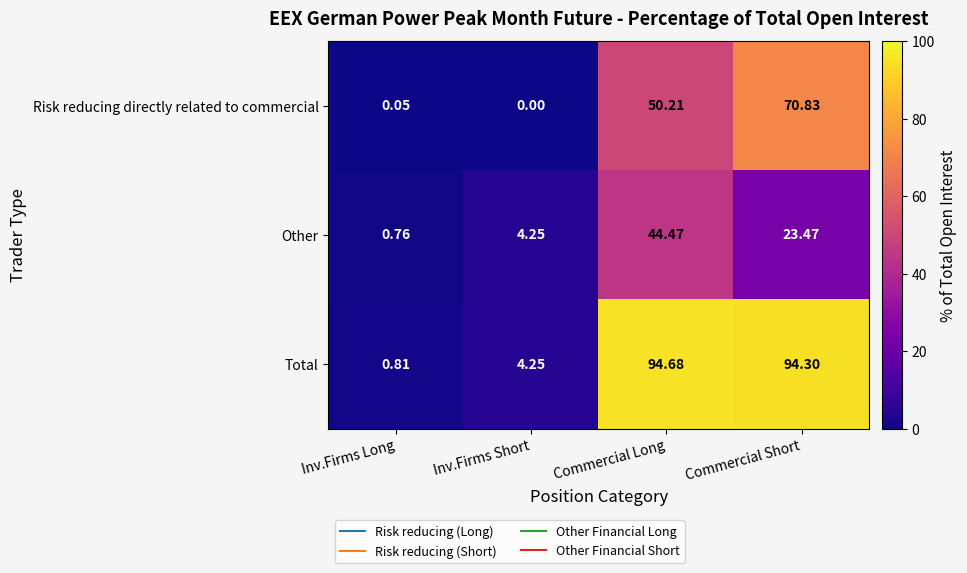

Which category has the highest value in the Other series?

Commercial Long